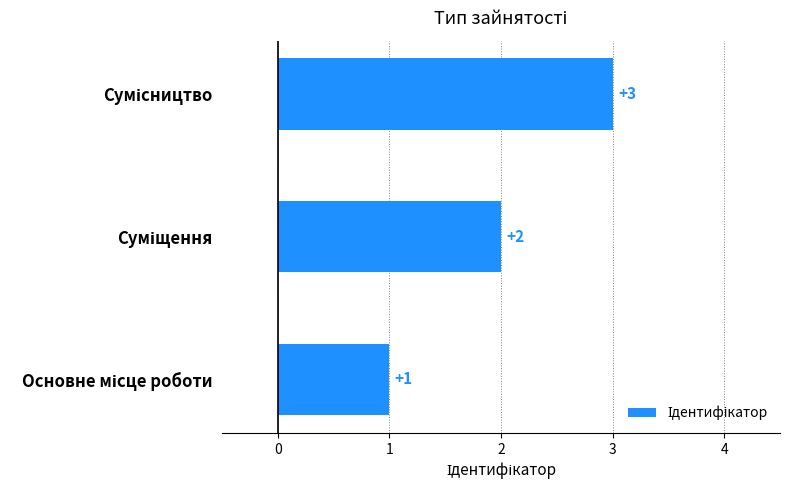

How many values are between 1 and 3?

3